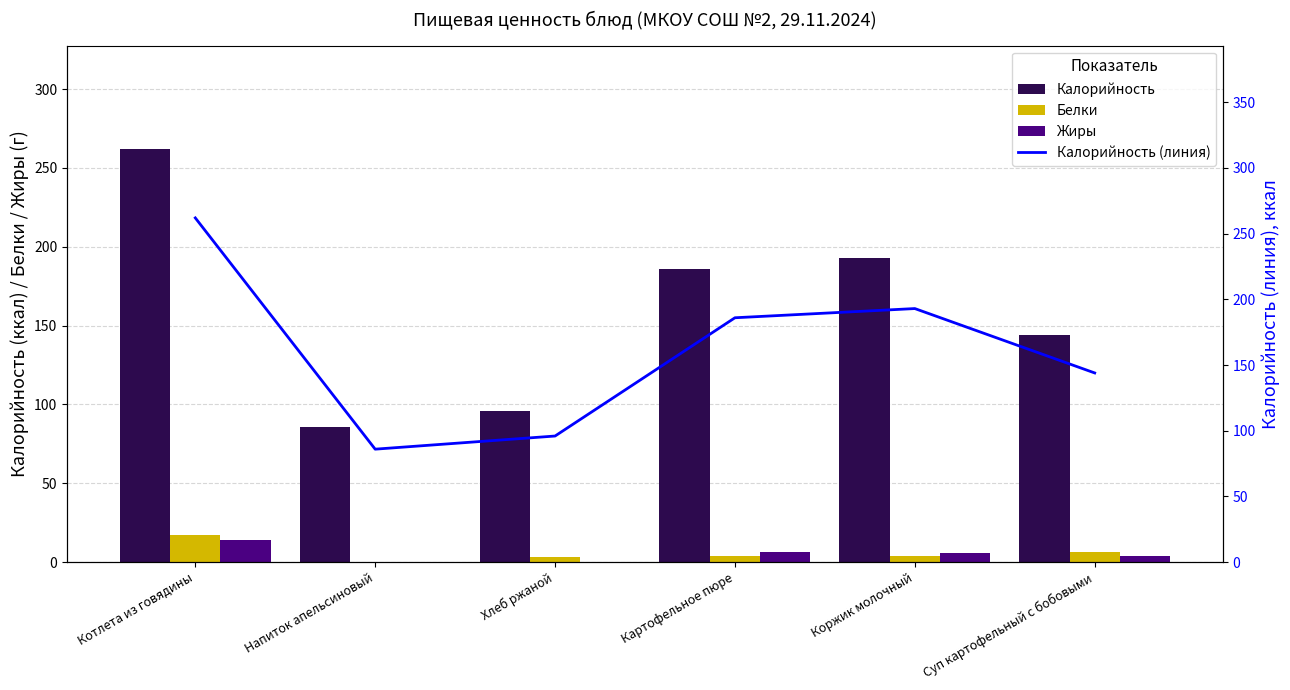

What is the lowest value of the Калорийность (линия) series?

86.0